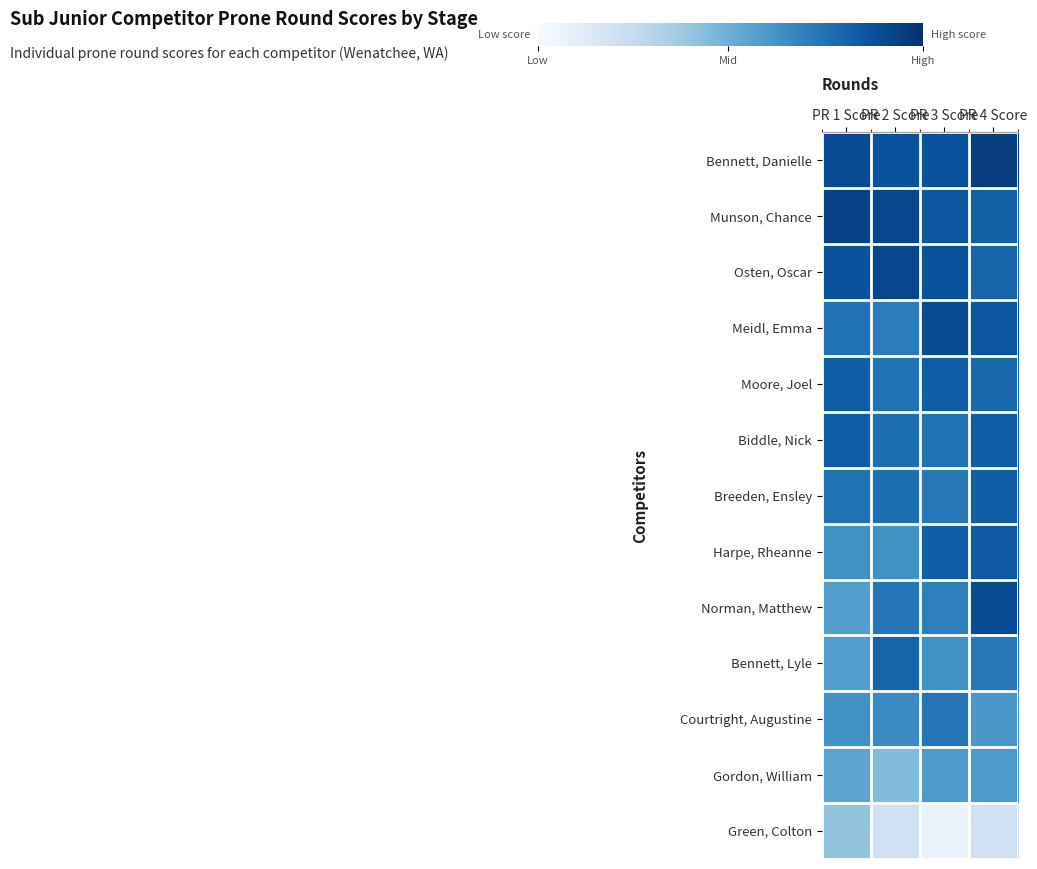

At which category is the sum across all series the highest?

PR 4 Score